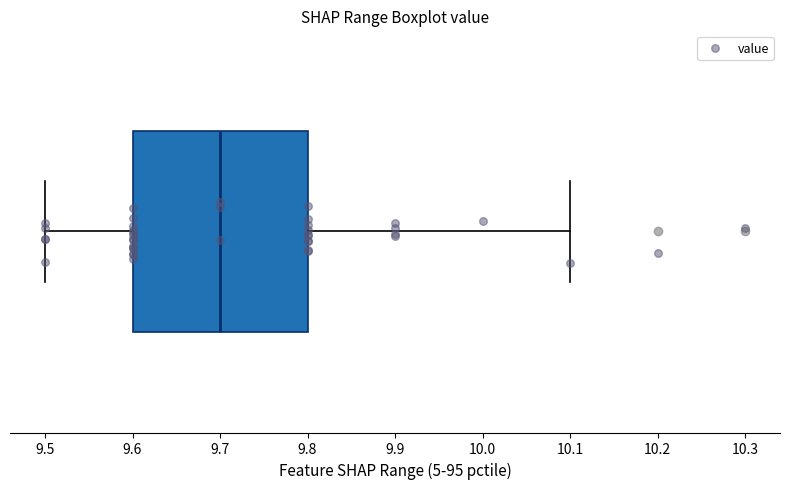

Where is the right edge of the box on the x-axis? The values are not printed on the chart, so give them approximately, as read against the axis.

9.8